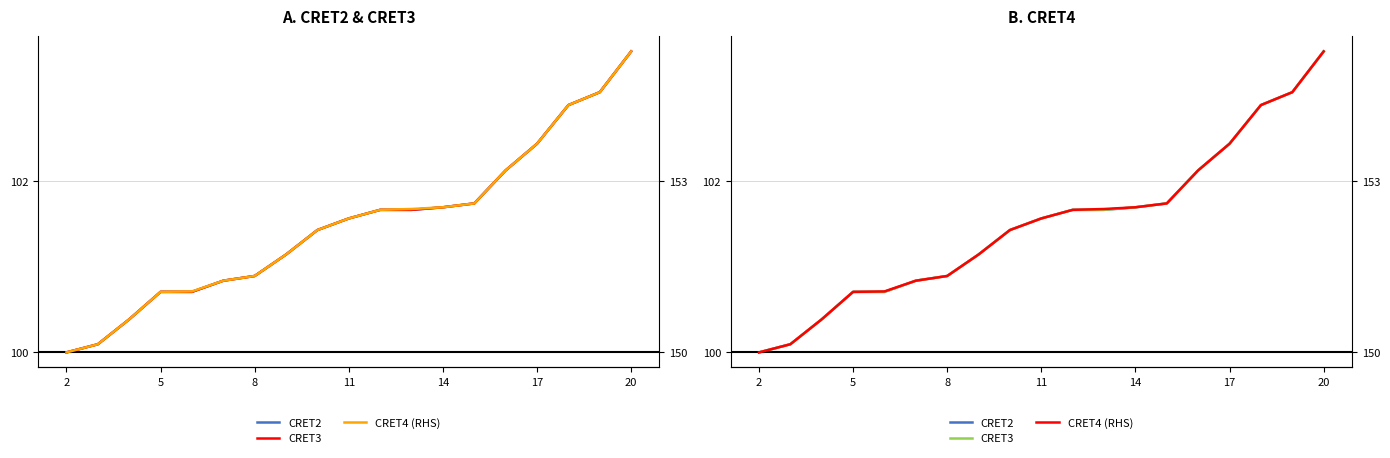

How many lines are shown in the chart?

3